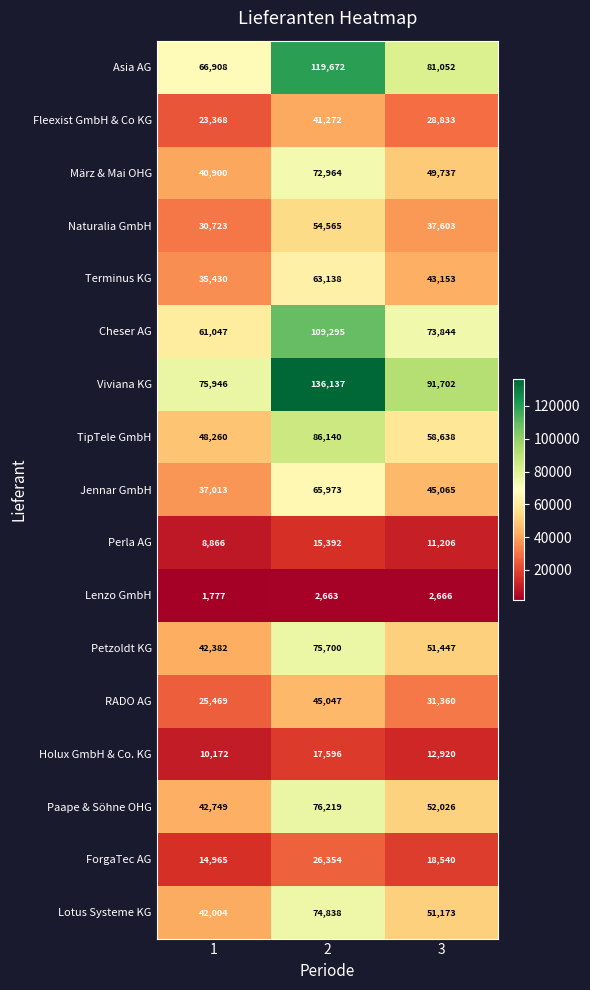

What is the sum of the Terminus KG values at 1 and 3?

78583